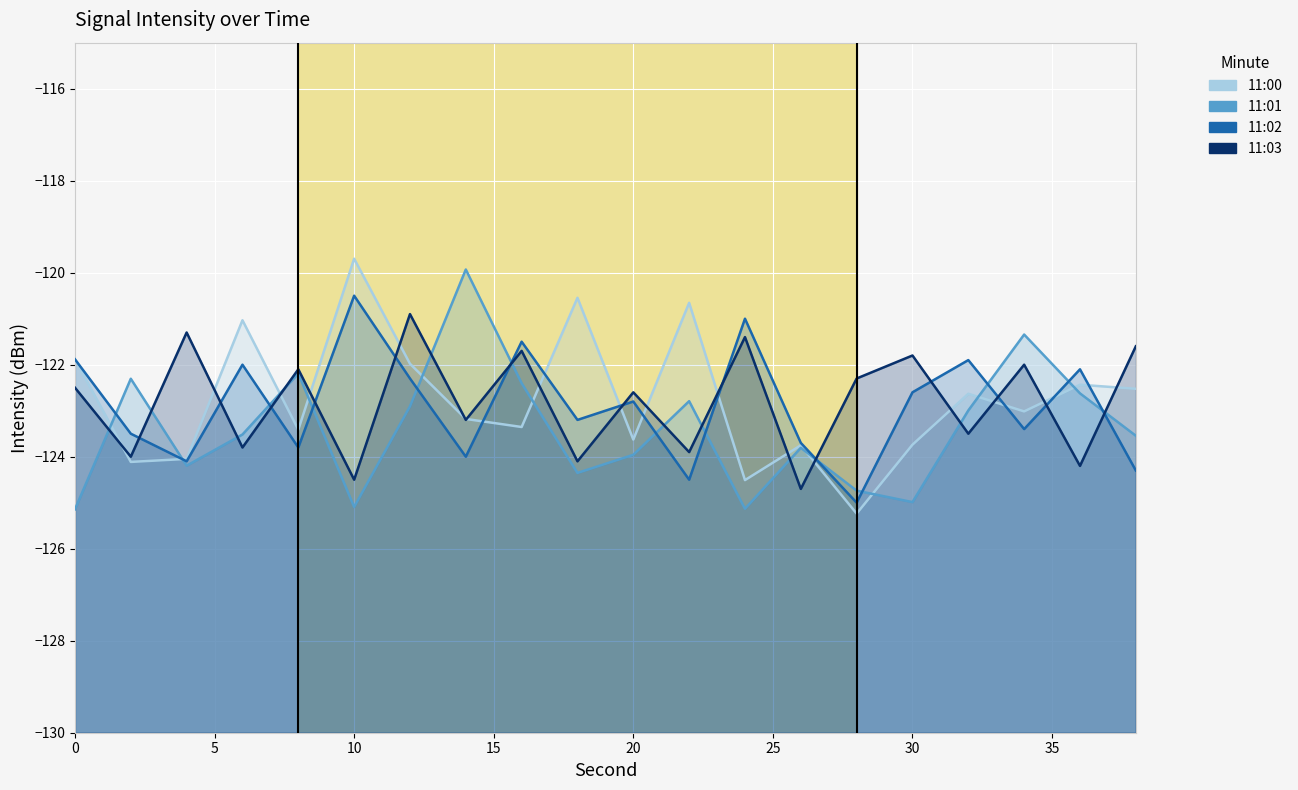

What are all the series names shown in the legend?

11:00, 11:01, 11:02, 11:03